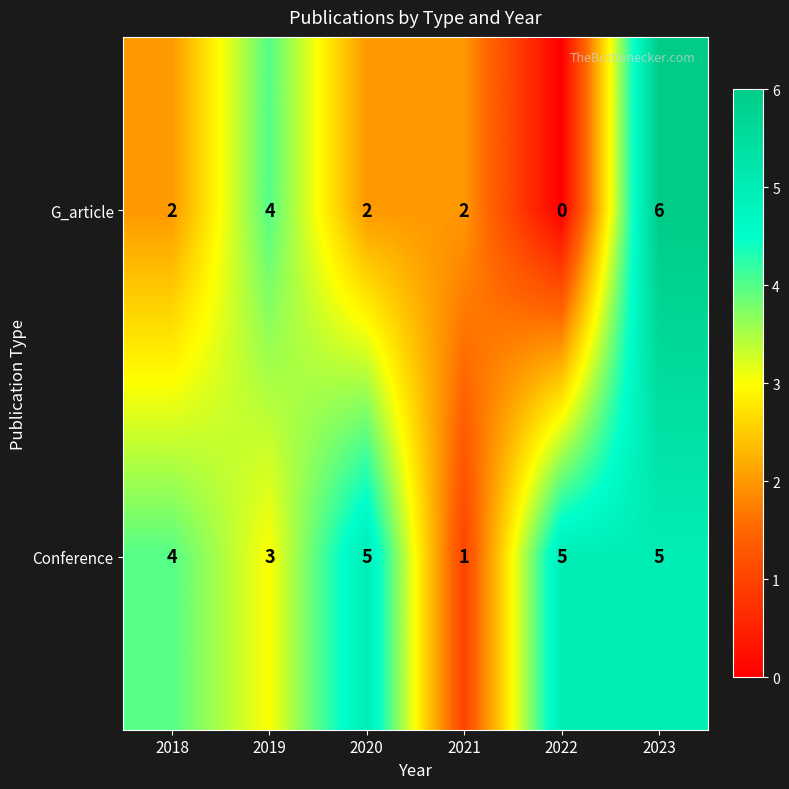

At which category does the chart reach its peak across all series?

2023